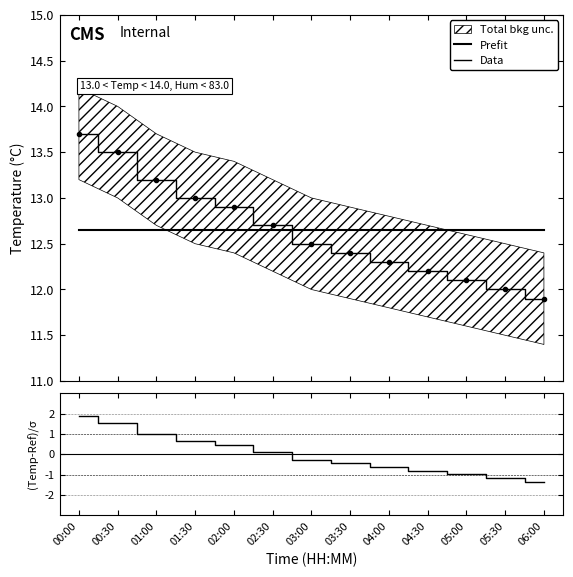

Is the value of Humidity at 04:30 greater than the value of Temp at 00:30?

No